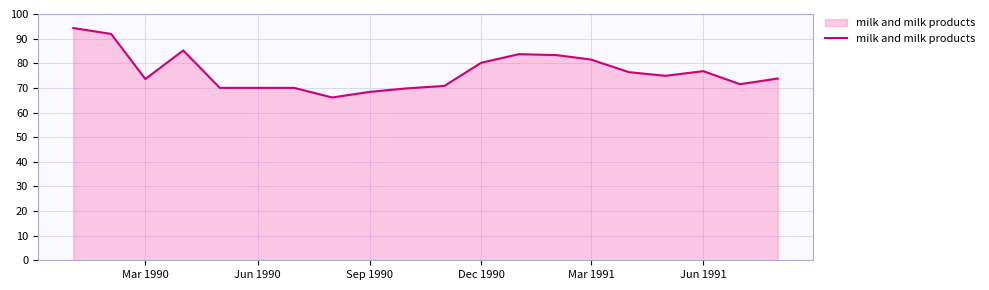

What is the difference between the maximum and minimum values?

28.2